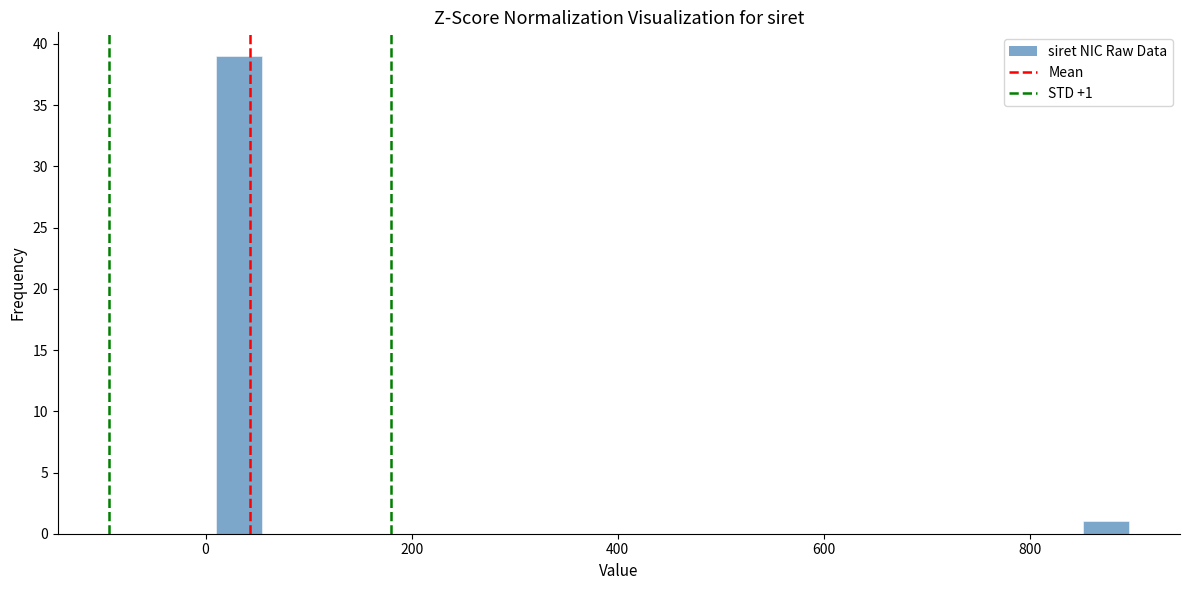

Read against the x-axis, roughly where is the centre of the tallest bar?

40